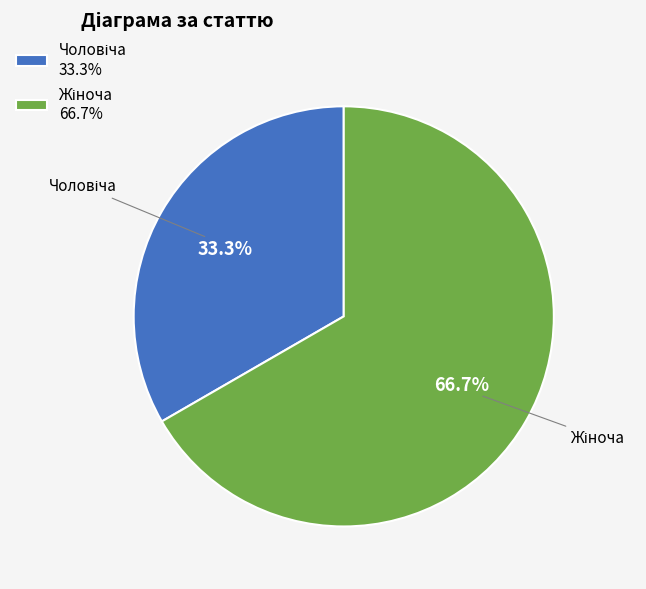

Does any single category account for the majority?

Yes